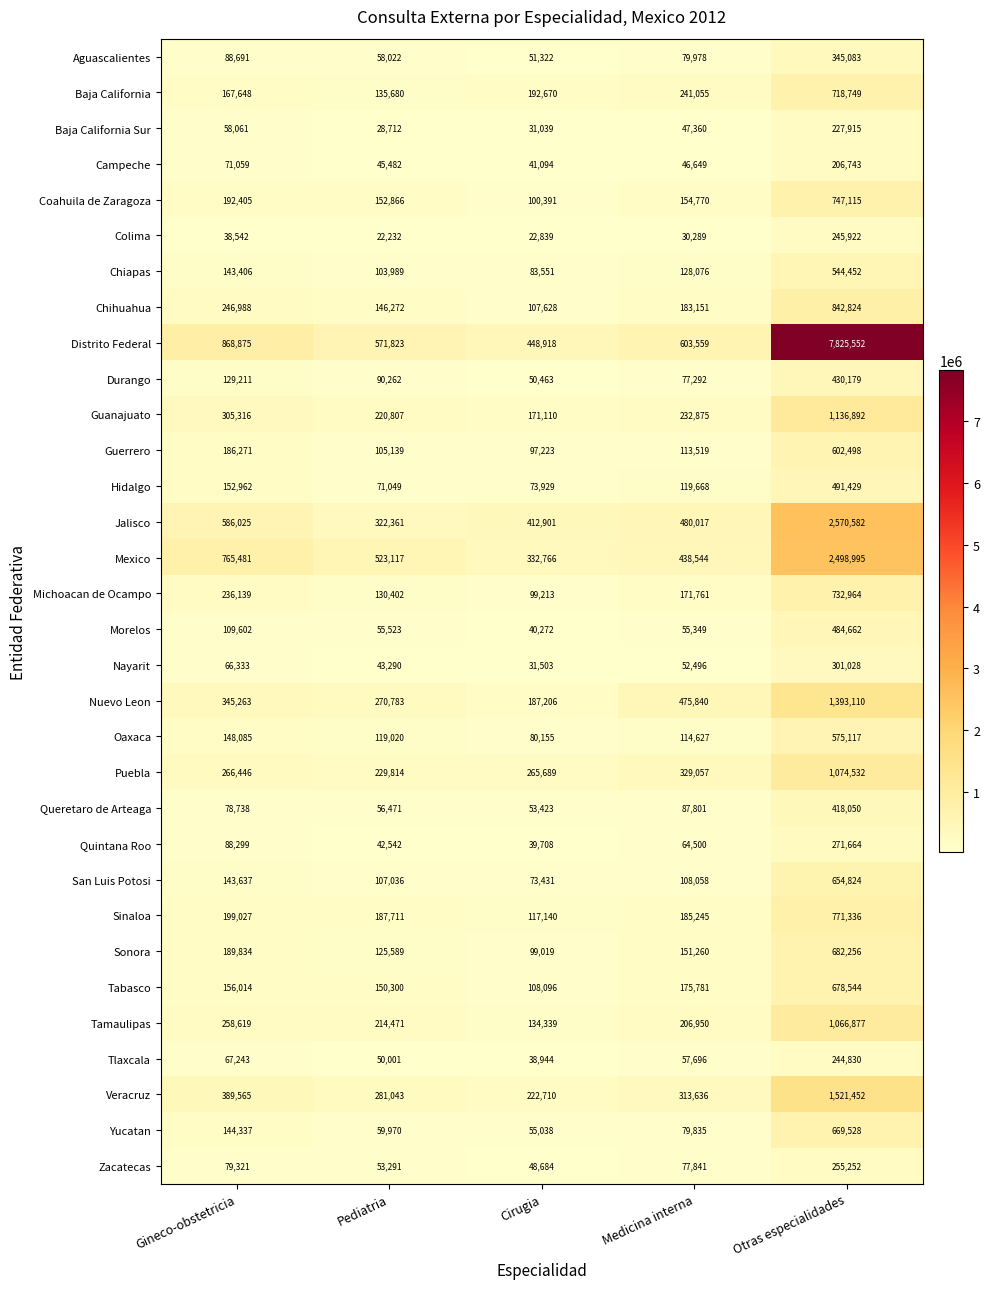

Is it true that San Luis Potosi equals 143637 at Gineco-obstetricia?

True